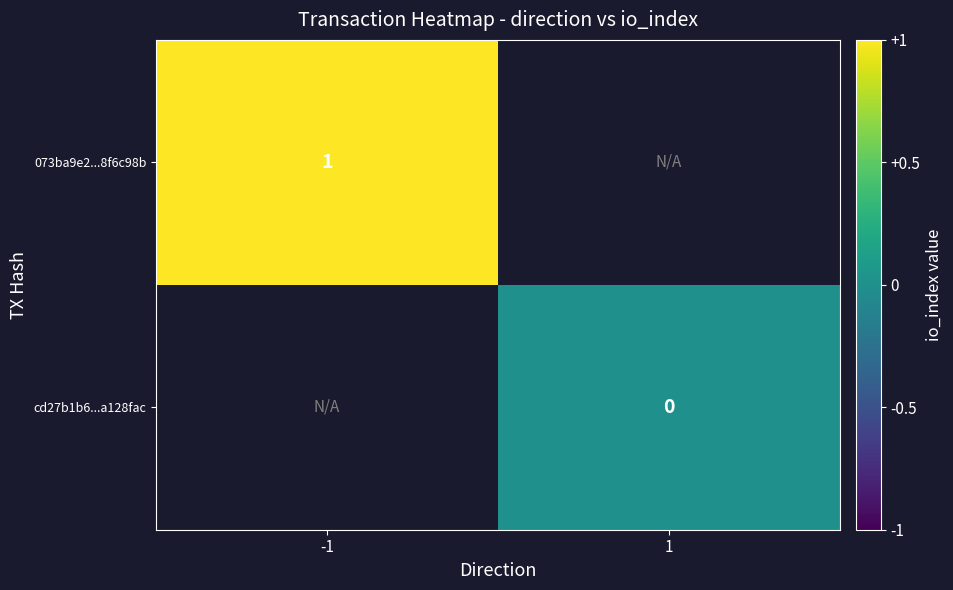

Which category has the lowest value across all series?

1